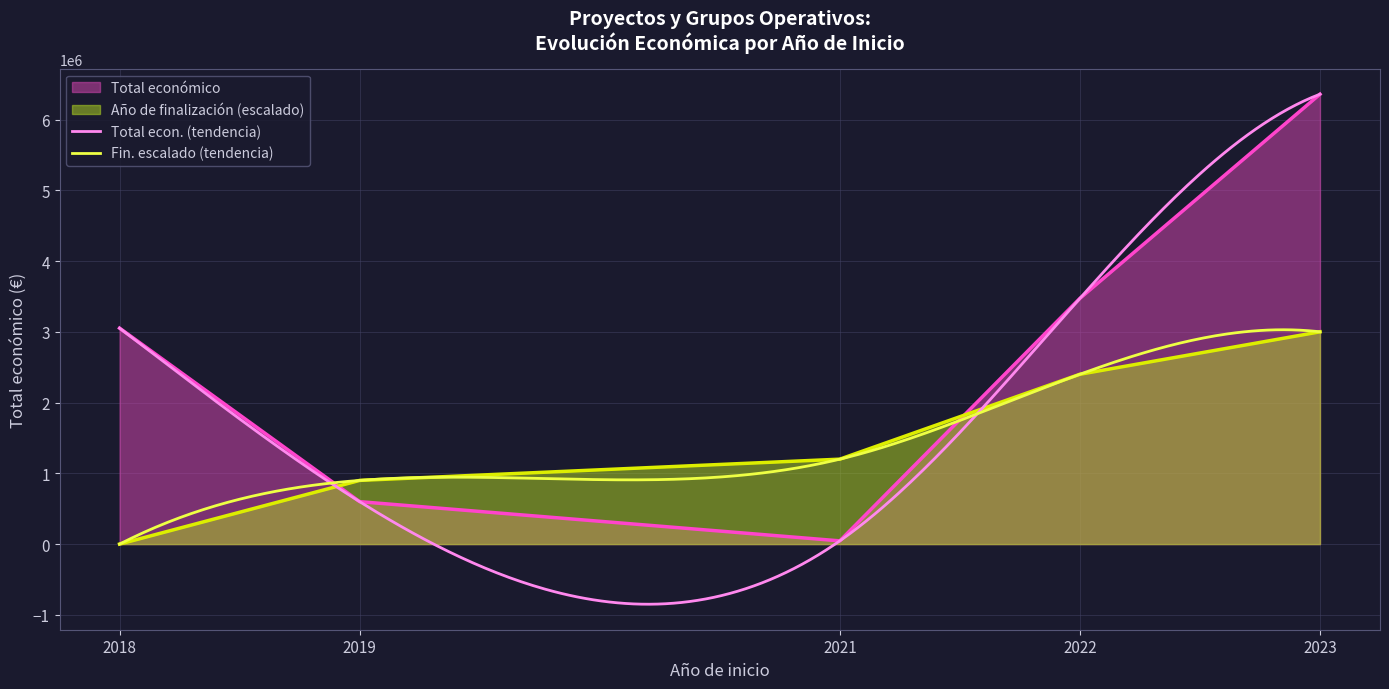

What is the maximum value for Total económico?

6357762